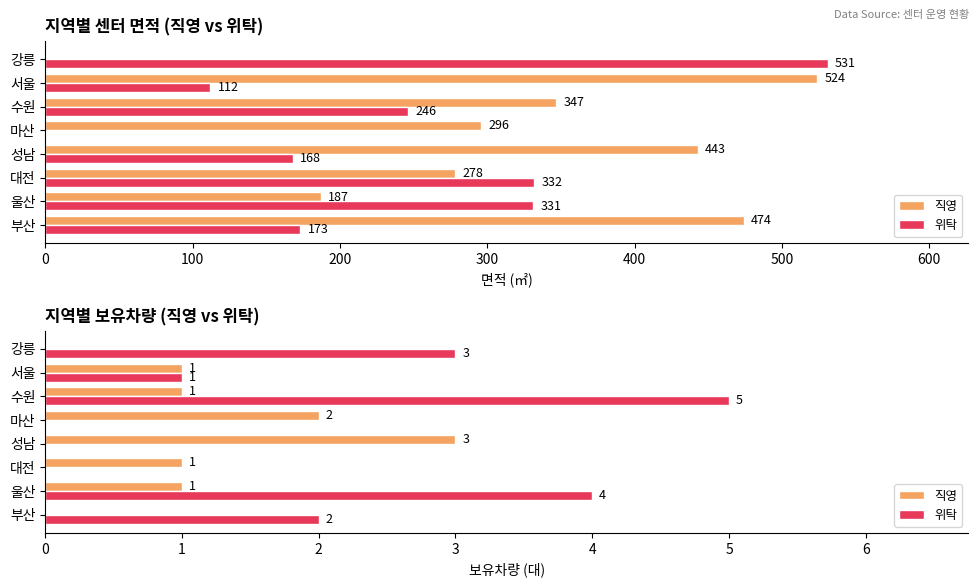

Which series has the largest total across all categories?

위탁